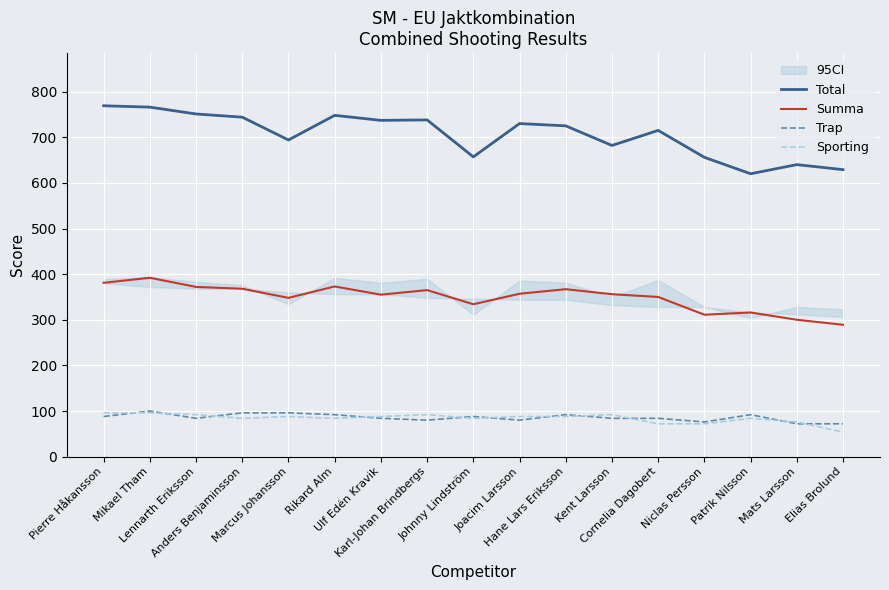

True or false: Sporting and Total cross at least once.

False